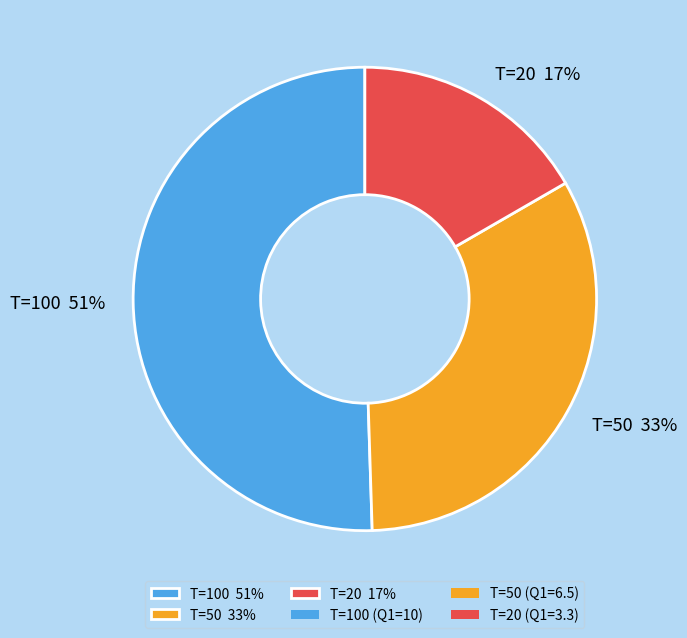

Is there a majority slice in this chart?

Yes